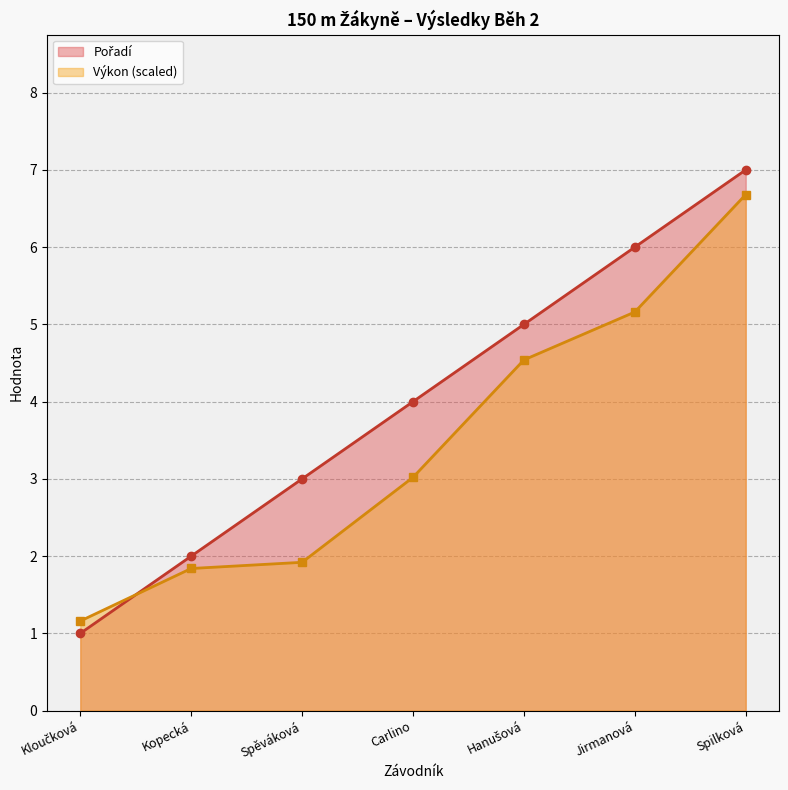

What is the greatest value displayed?

7.0